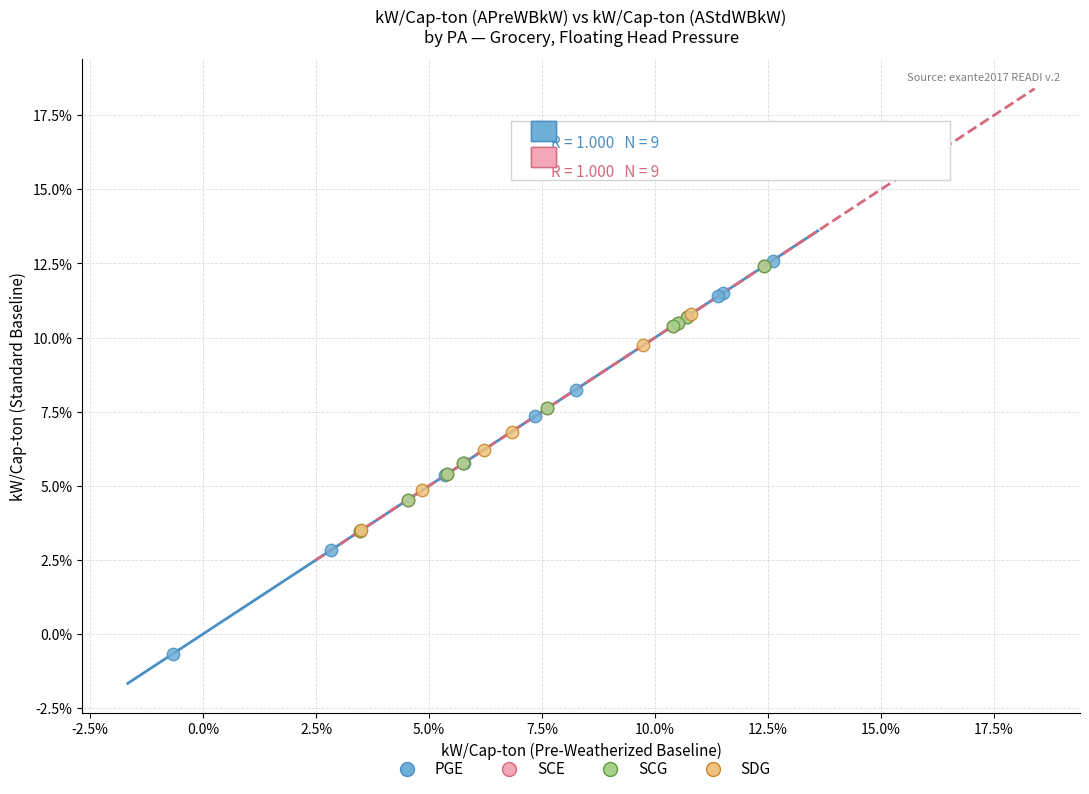

Which series reaches the minimum Y coordinate?

PGE